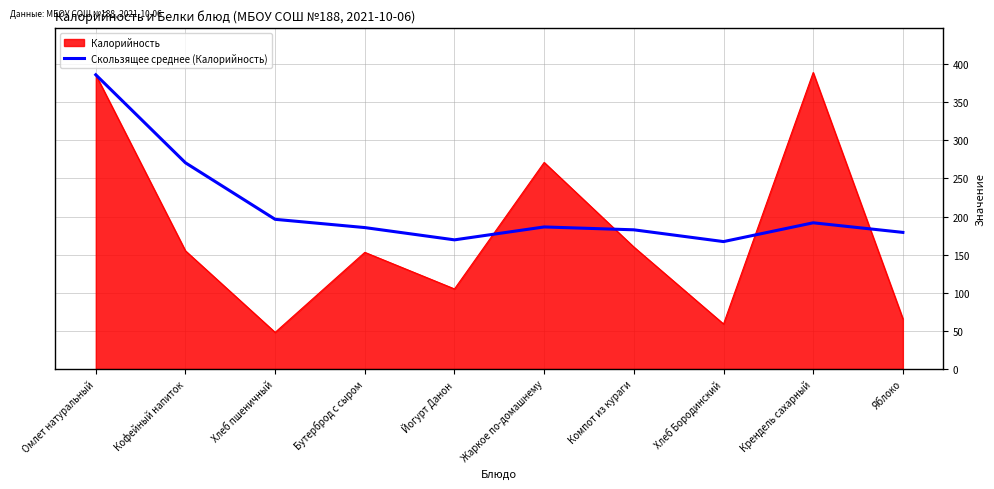

Read the Калорийность value at Жаркое по-домашнему.

271.0